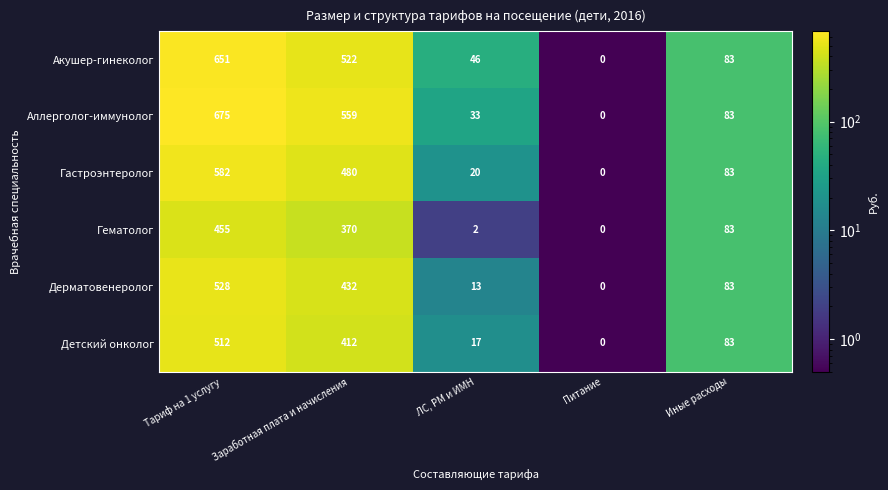

Which label corresponds to the smallest value in the chart?

Питание